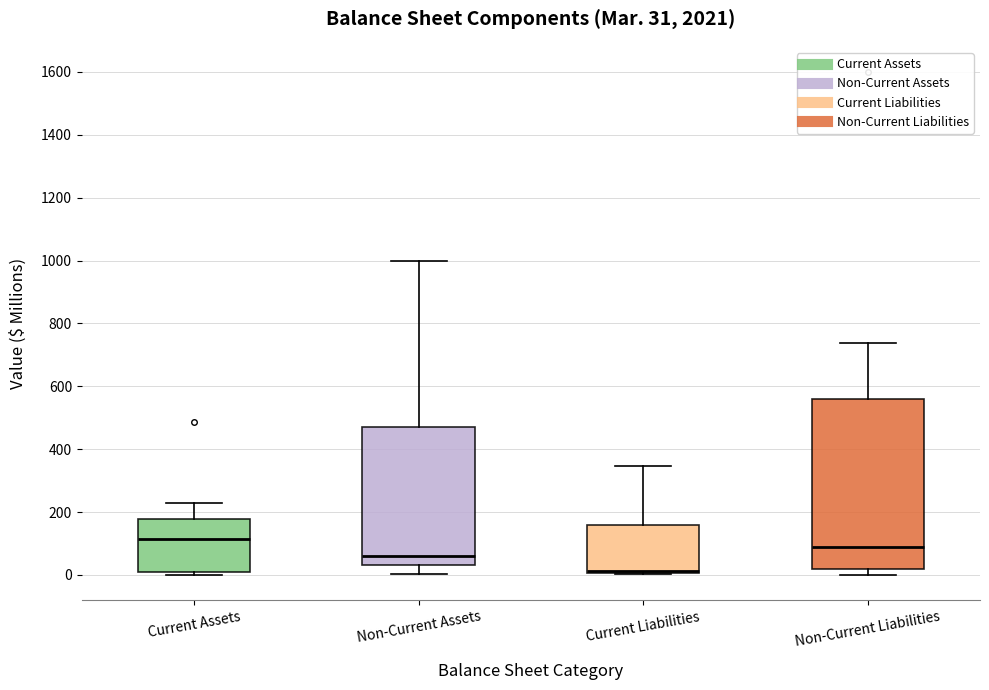

Which box's median line is the highest?

Current Assets